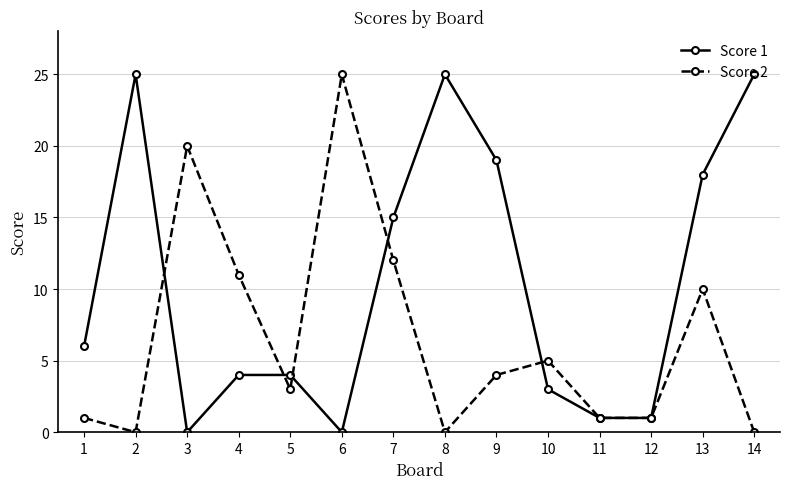

Does the chart display data point markers on the line(s)?

Yes